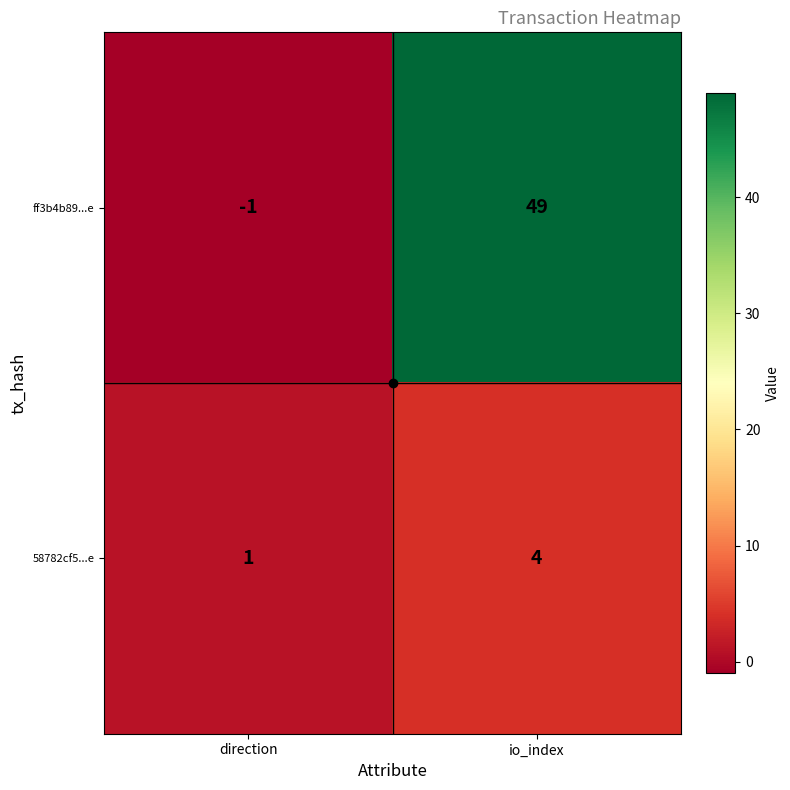

What is the maximum value shown in the chart?

49